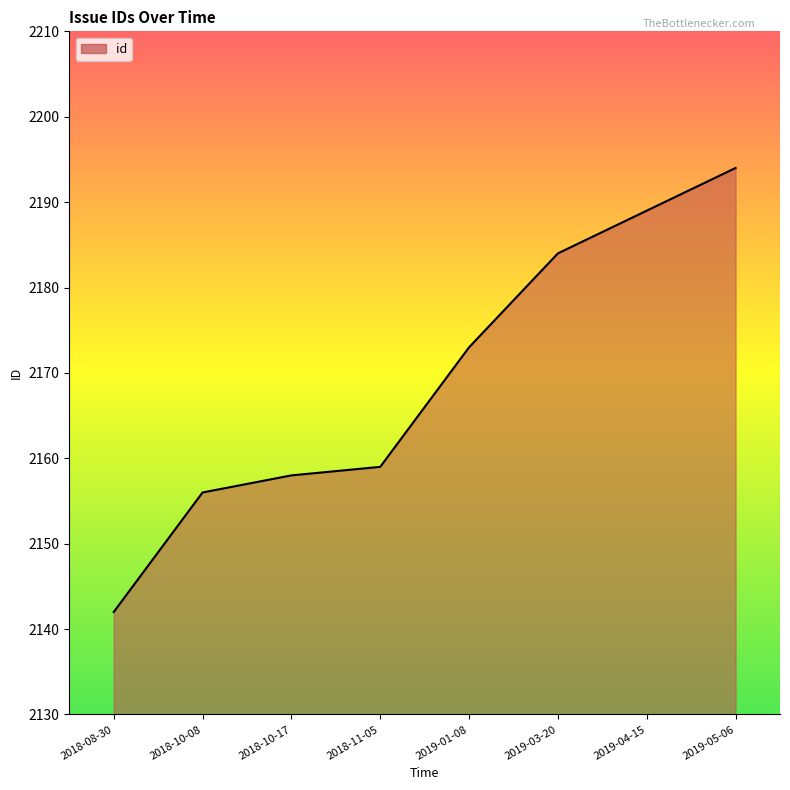

What is the change in value from 2018-11-05 to 2019-03-20?

+25